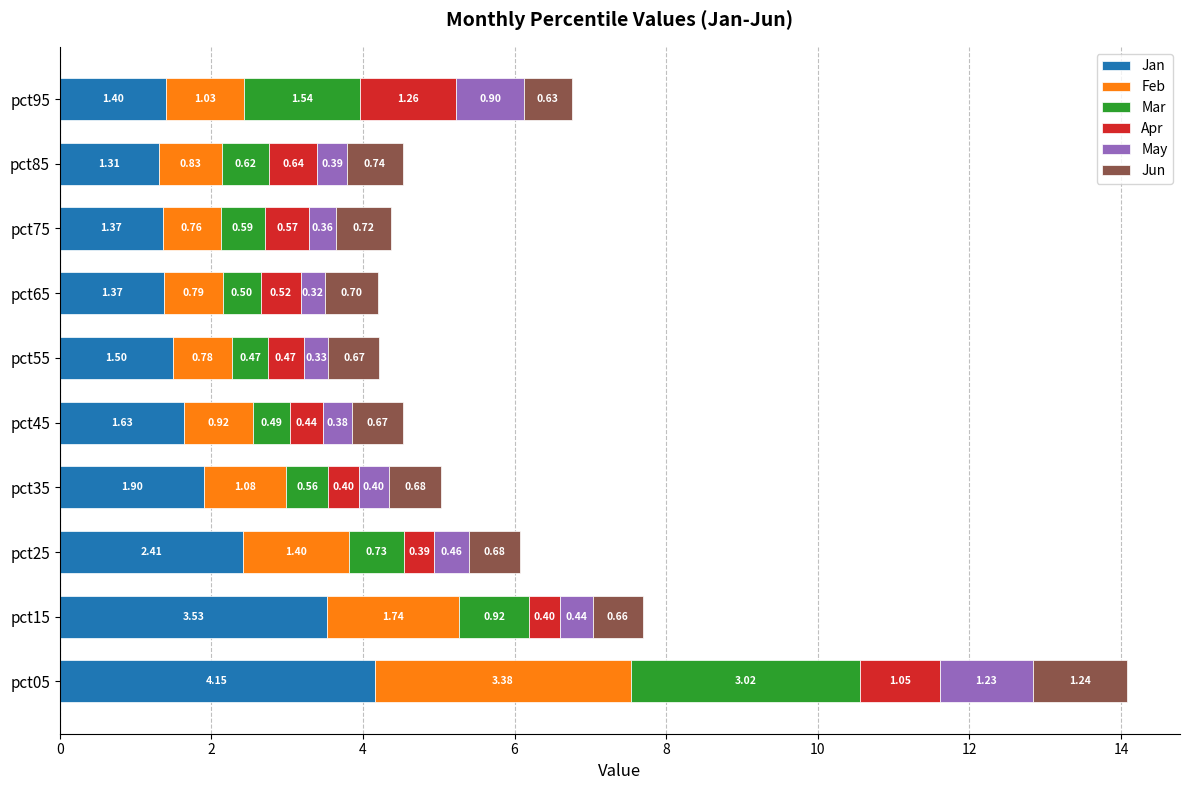

Count the number of categories in the chart.

10